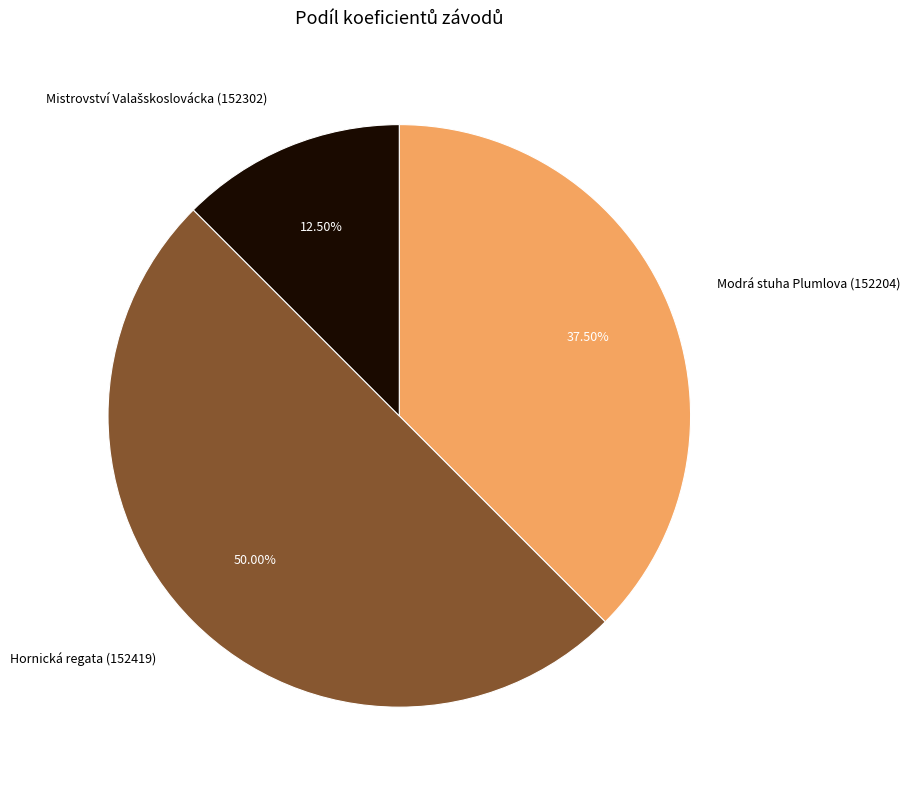

Count the number of slices in the pie.

3